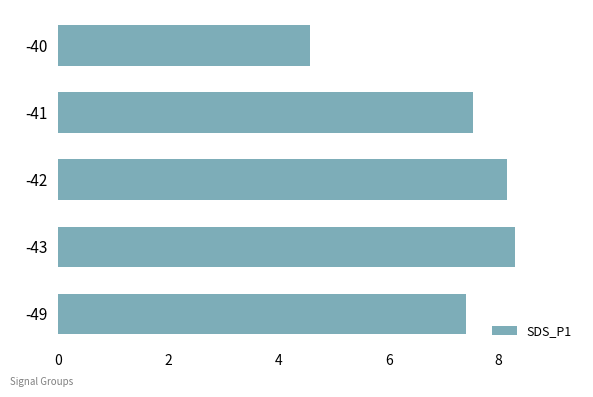

What is the sum of all values?

36.0